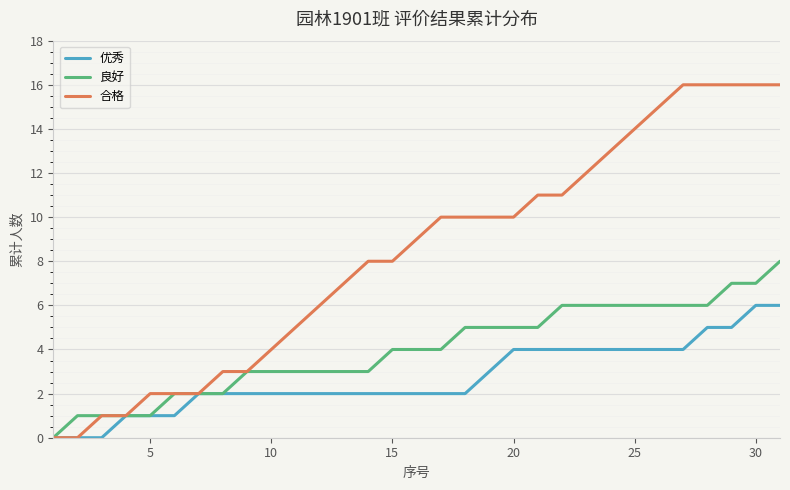

What is the sum of all 良好 values?

124